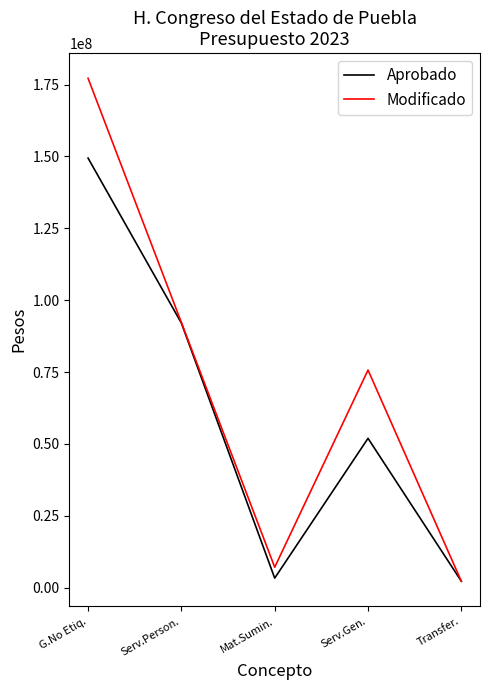

Rank the categories by Modificado value from lowest to highest.

Transfer., Mat.Sumin., Serv.Gen., Serv.Person., G.No Etiq.